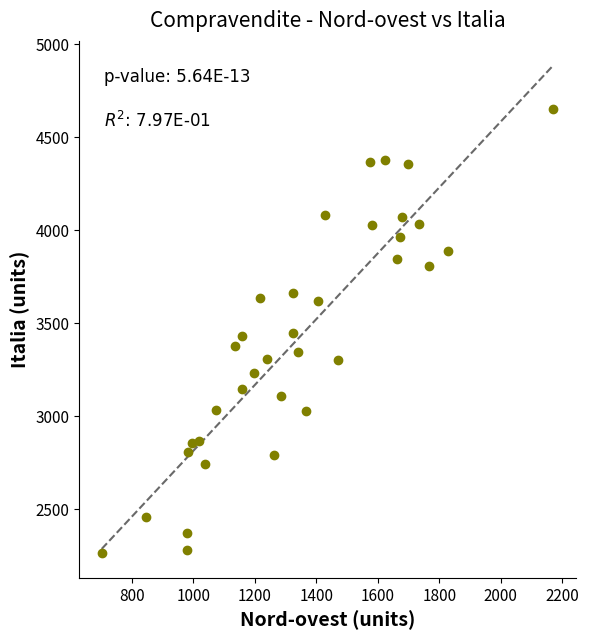

What is the range of Y values (max minus min)?

2389